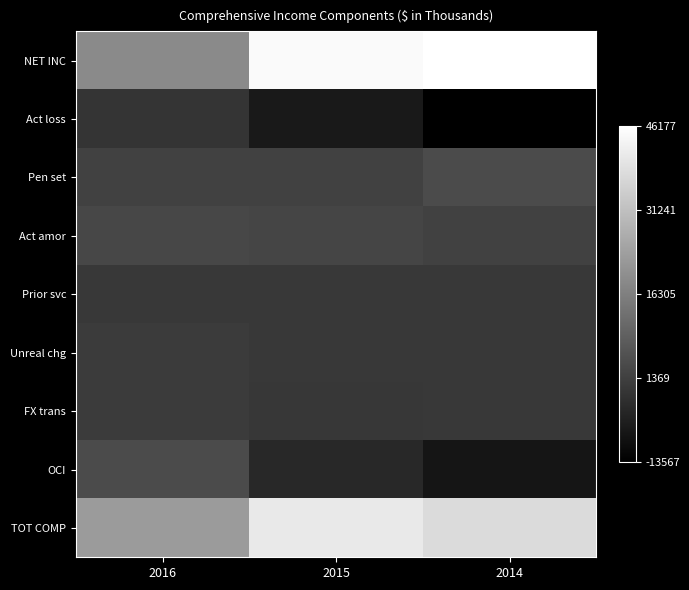

Reading left to right, extract all data points from this chart.

NET INC: 2016=0.5	2015=1.0	2014=1.0
Act loss: 2016=0.2	2015=0.1	2014=0.0
Pen set: 2016=0.3	2015=0.3	2014=0.3
Act amor: 2016=0.3	2015=0.3	2014=0.3
Prior svc: 2016=0.2	2015=0.2	2014=0.2
Unreal chg: 2016=0.2	2015=0.2	2014=0.2
FX trans: 2016=0.2	2015=0.2	2014=0.2
OCI: 2016=0.3	2015=0.2	2014=0.1
TOT COMP: 2016=0.6	2015=0.9	2014=0.9